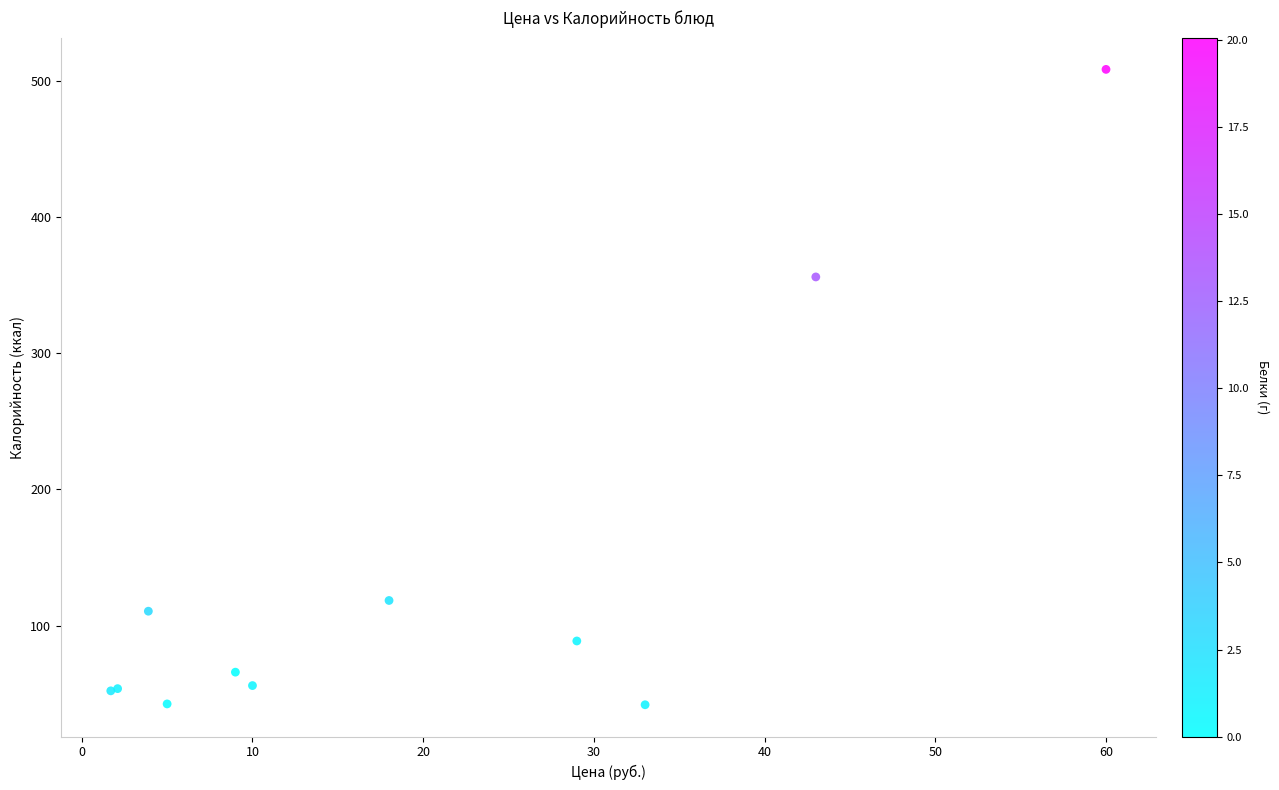

What Y value in the scatter plot is closest to 275?

356.0